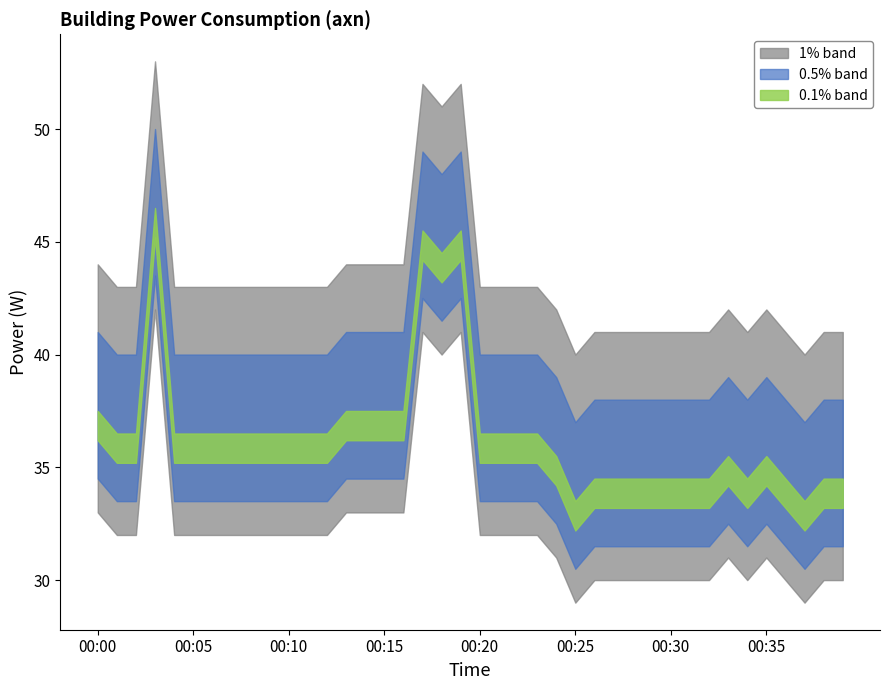

What is the ratio of the value at 00:28 to the value at 00:12?

0.9